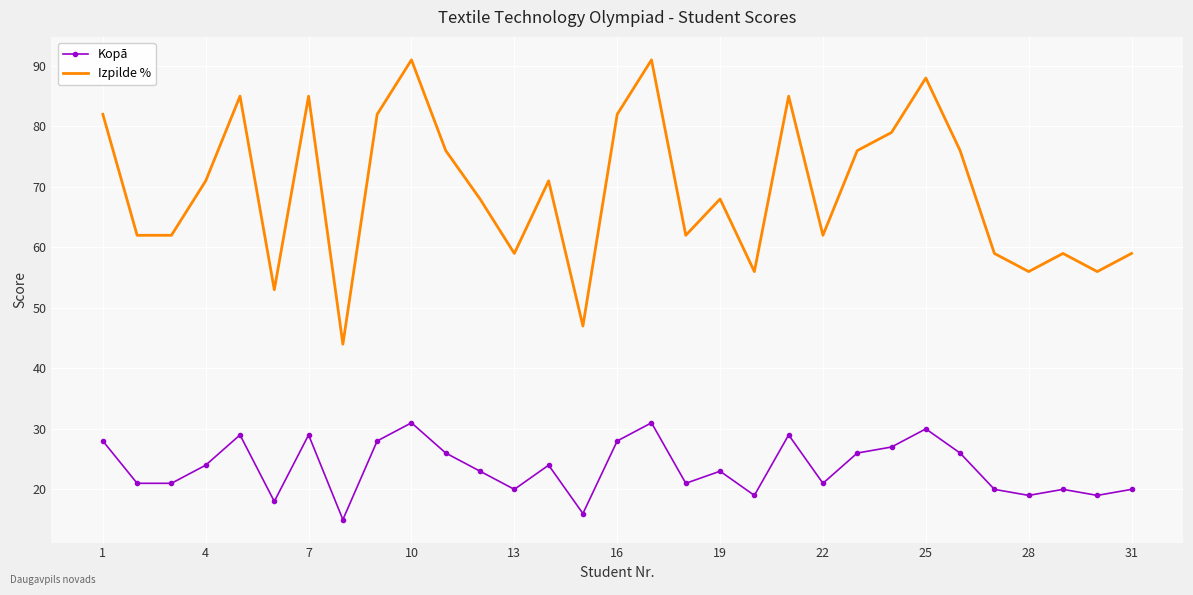

Which series has the largest total across all categories?

Izpilde %